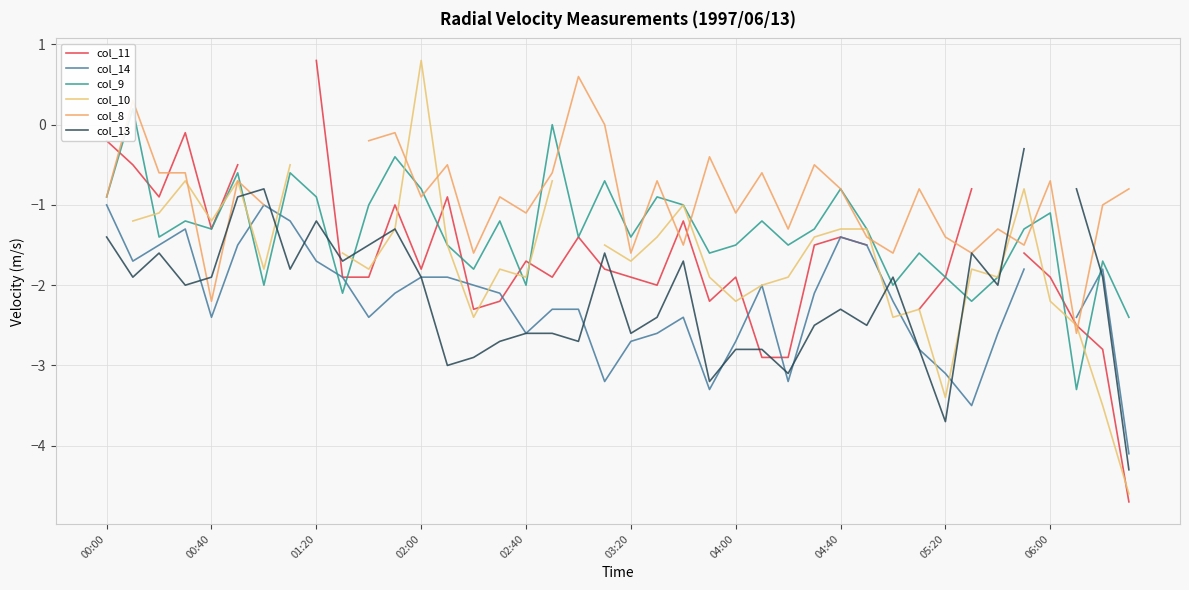

What is the greatest value displayed?

0.8